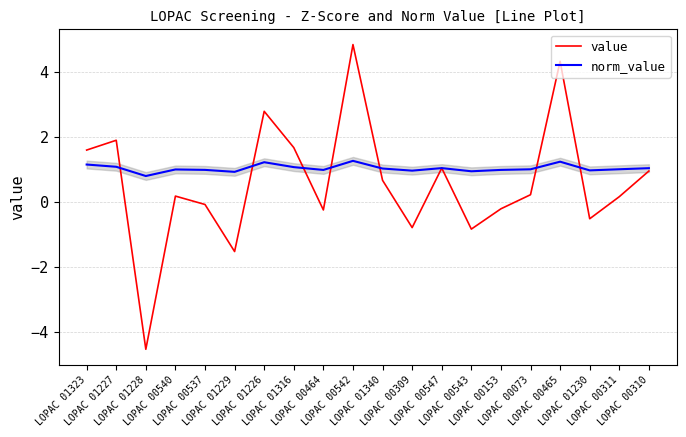

Which series has the widest spread of values?

value